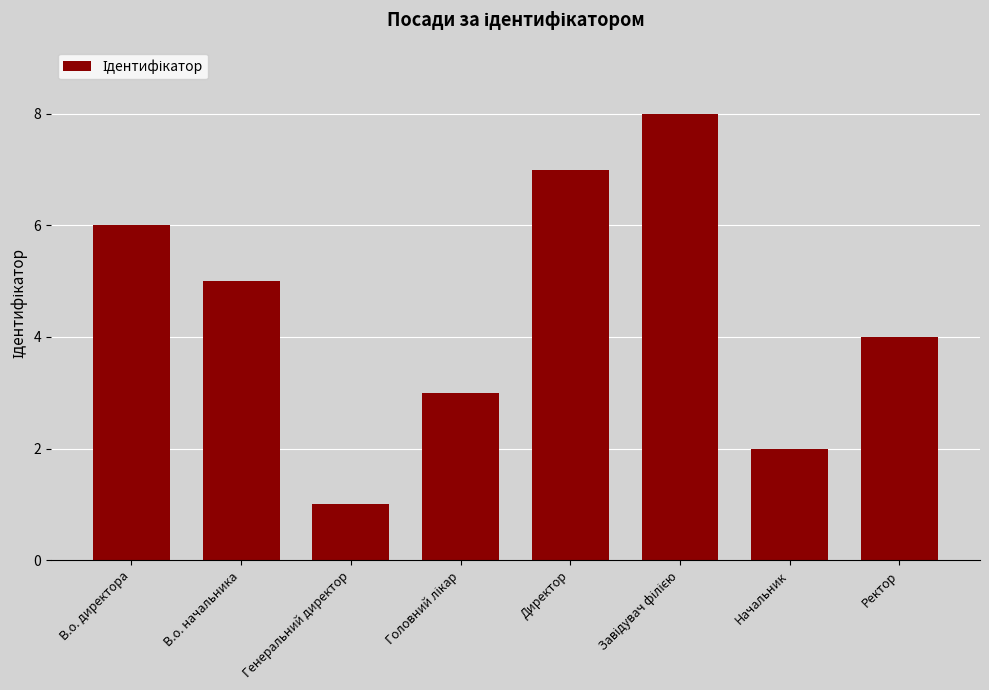

What is the maximum value shown in the chart?

8